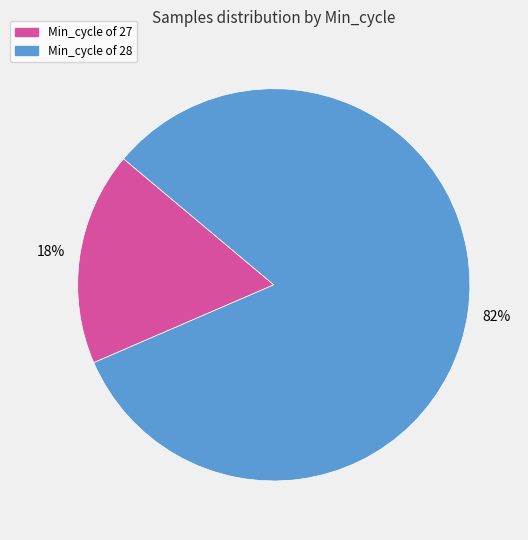

To the nearest percent, what is the average slice percentage?

50%